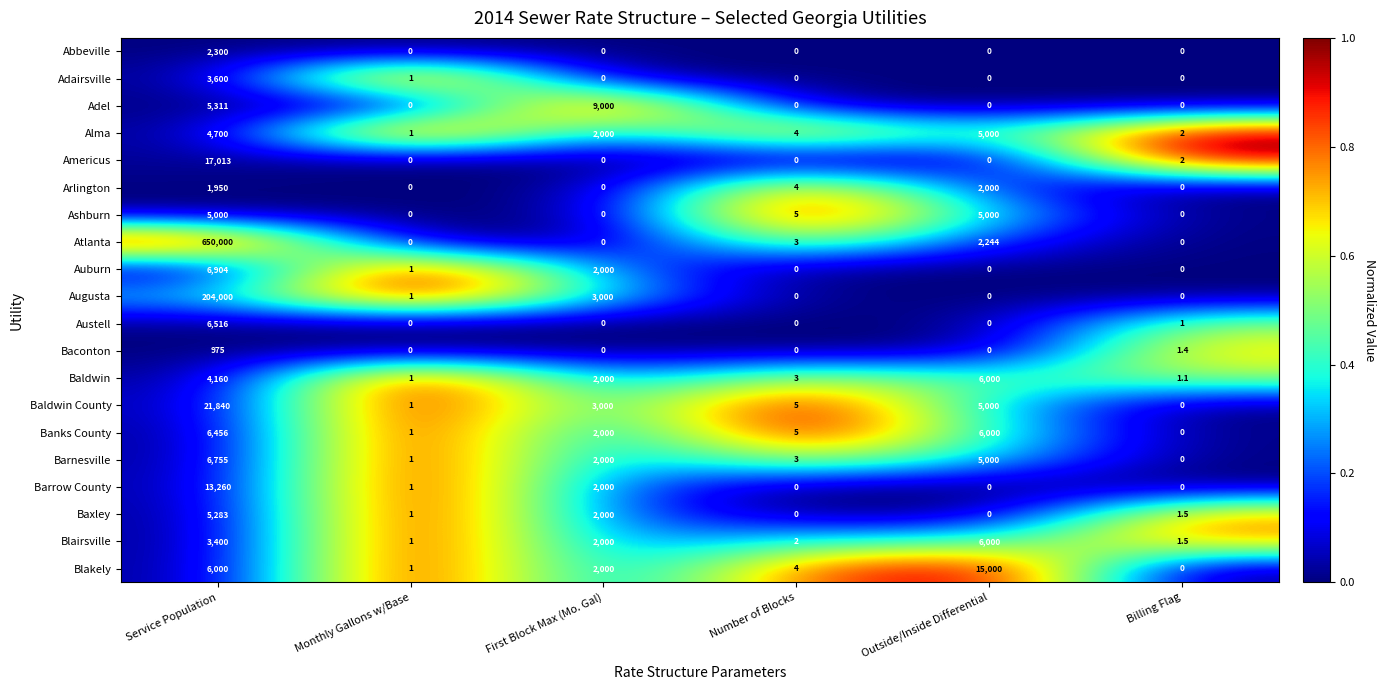

What is the maximum value for Augusta?

204000.0